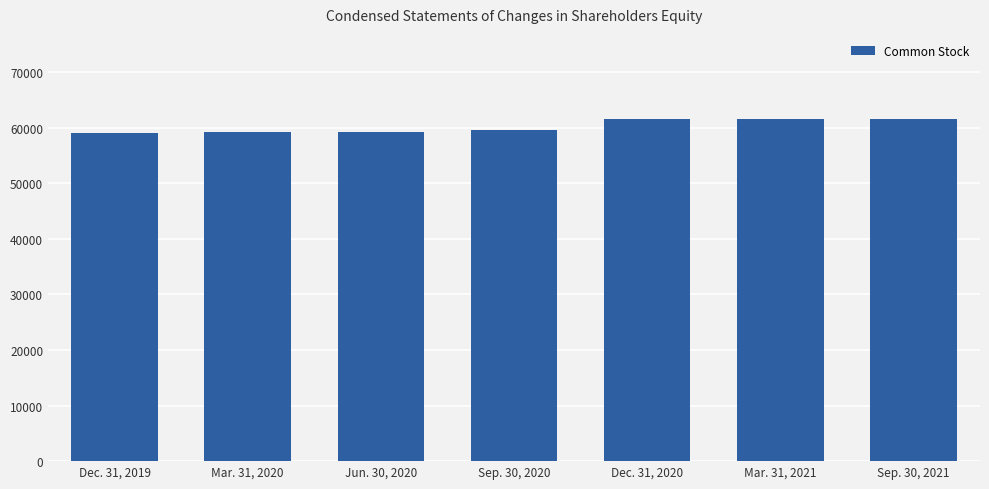

How many bars are there in total?

7